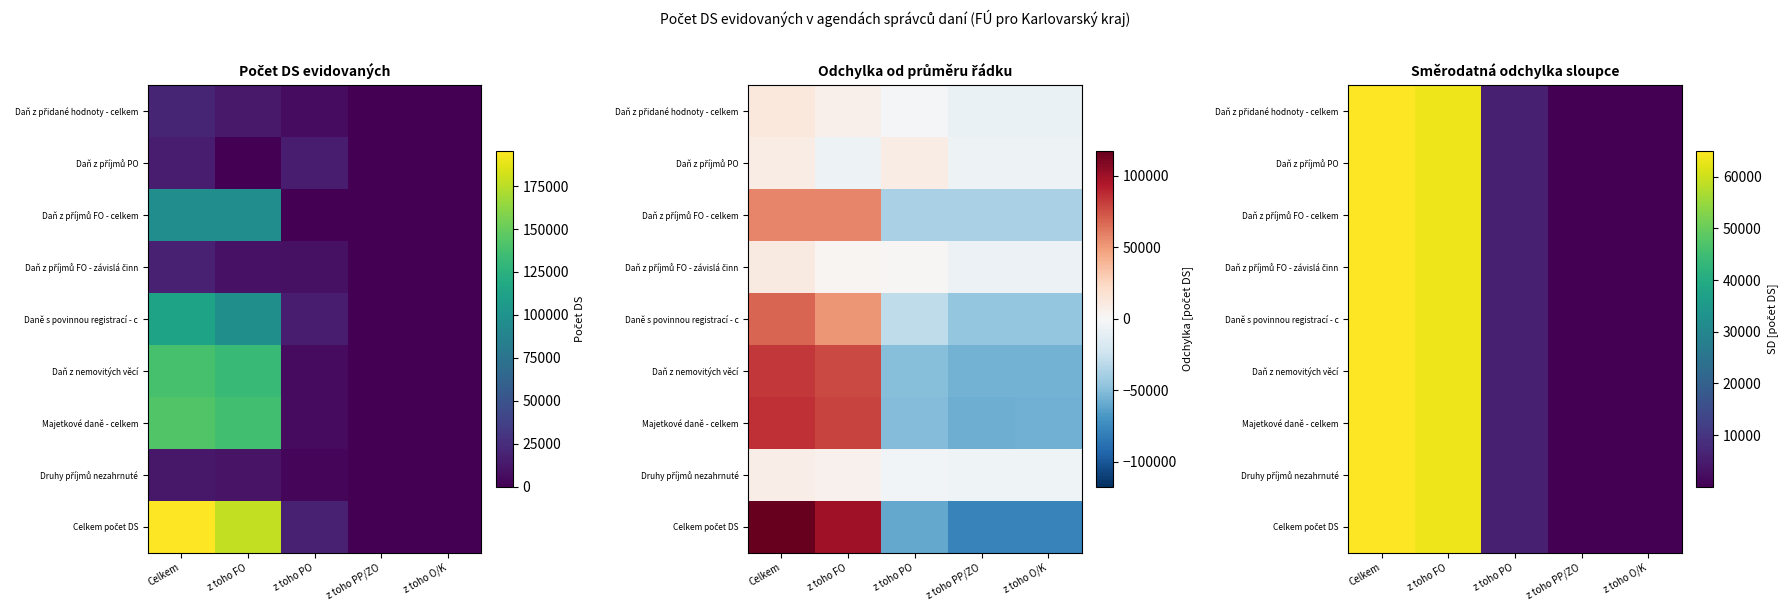

What is the difference between the Daně s povinnou registrací - c values at z toho FO and z toho PO?

57641.2